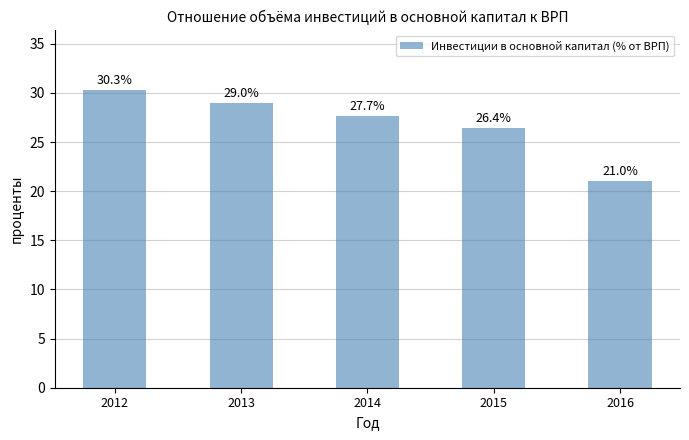

Are the bars grouped side by side (vs. stacked)?

No